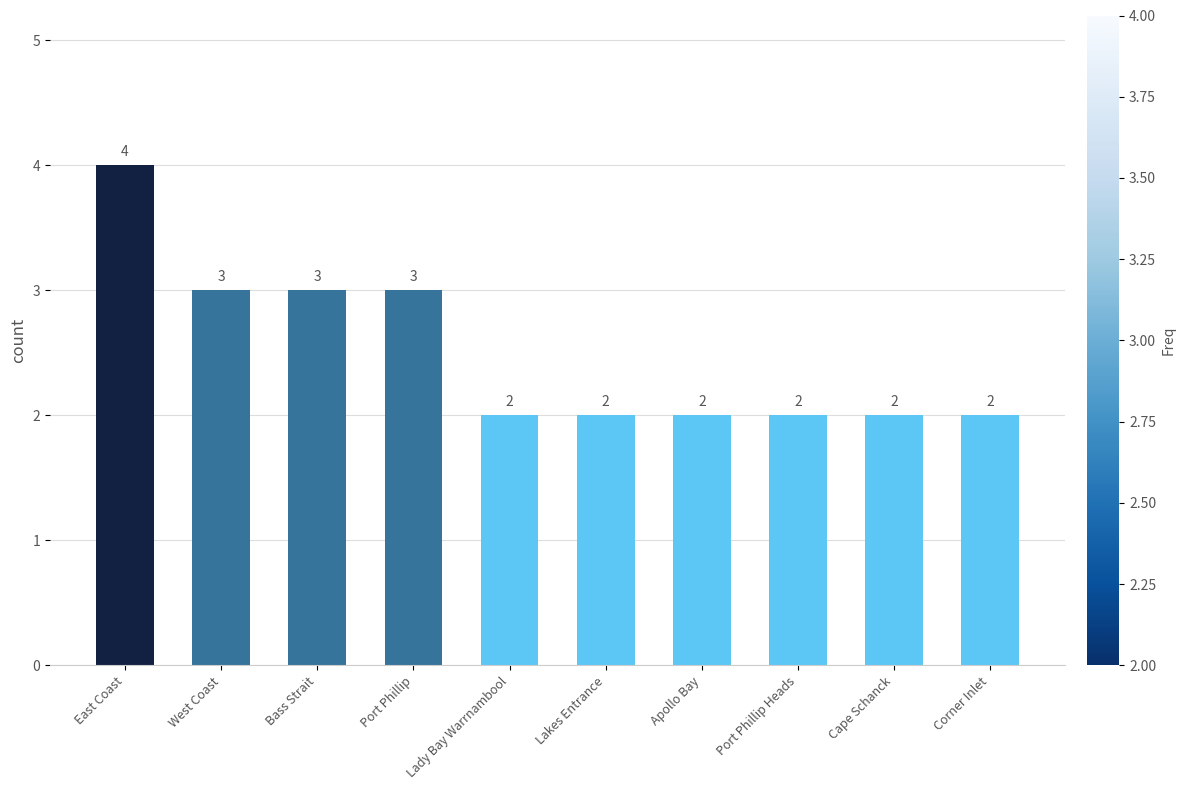

How many bars are there in total?

10